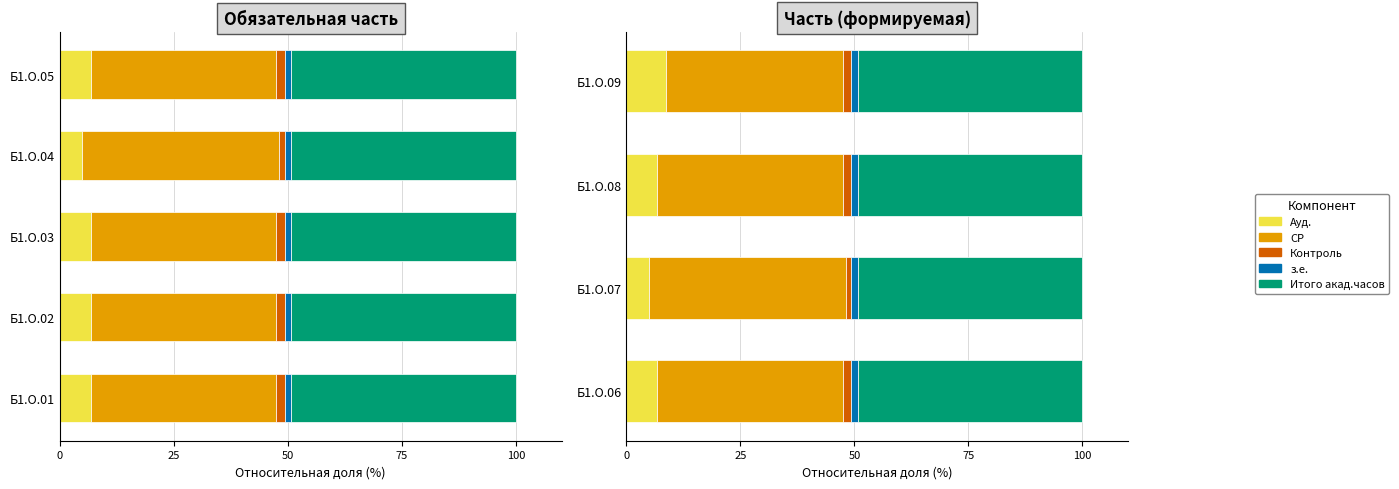

The value of з.е. at 0 is 0.6. True or false?

True